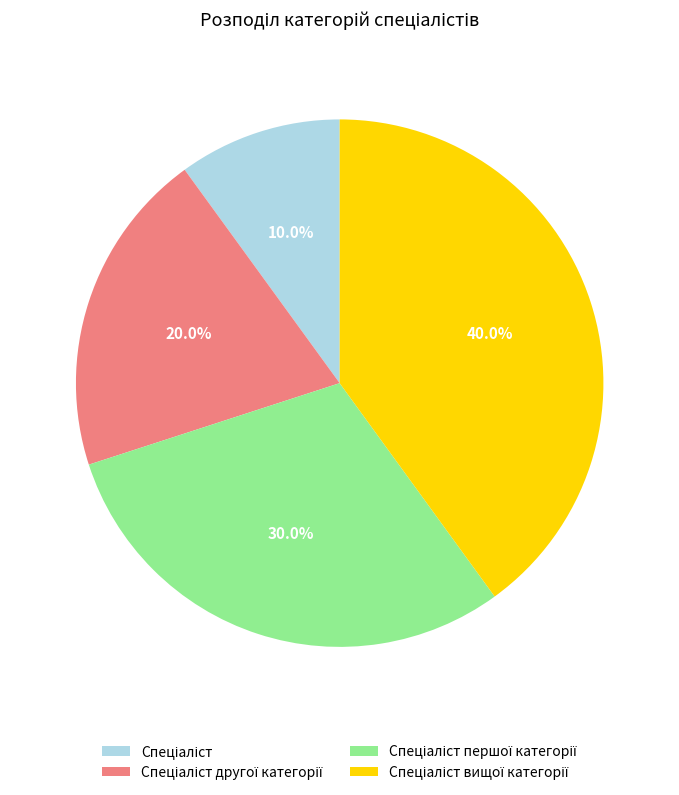

Is there a majority slice in this chart?

No